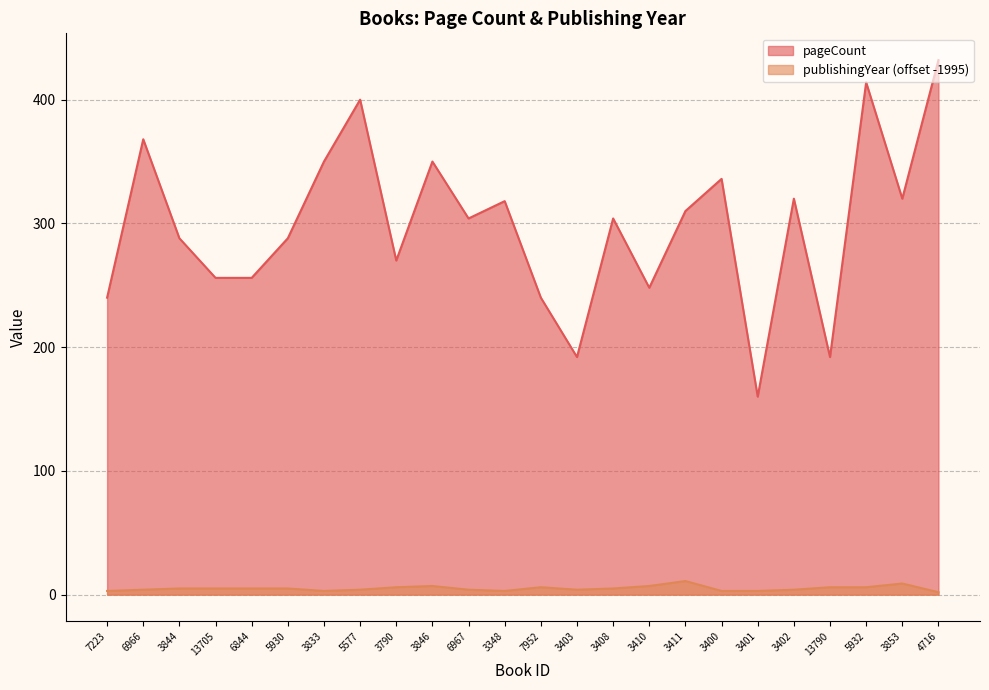

What is the label of the 19th point from the left?

3401